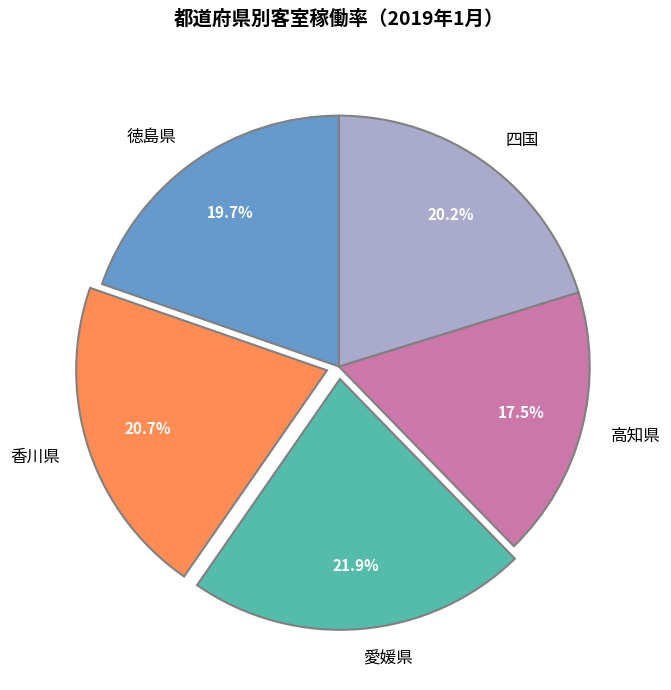

How many slices are in this pie chart?

5